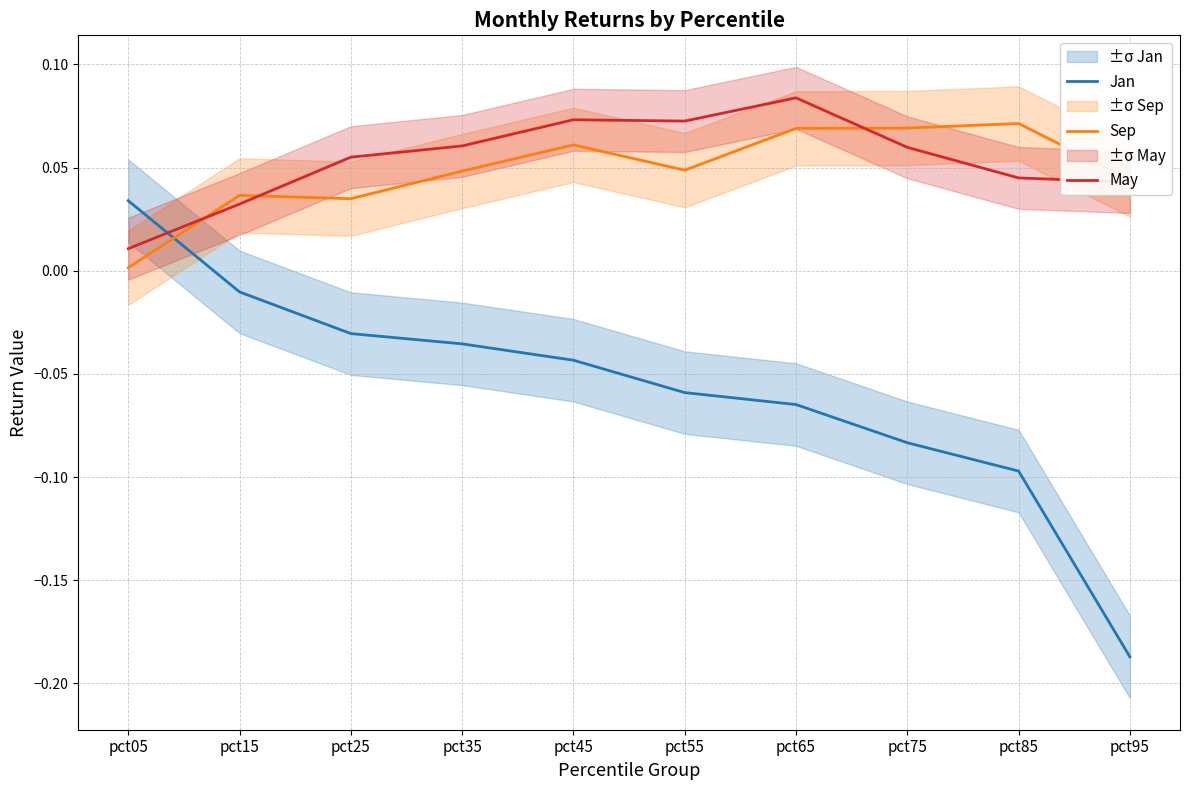

The Jan series shows -0.1 at pct65. True or false?

False